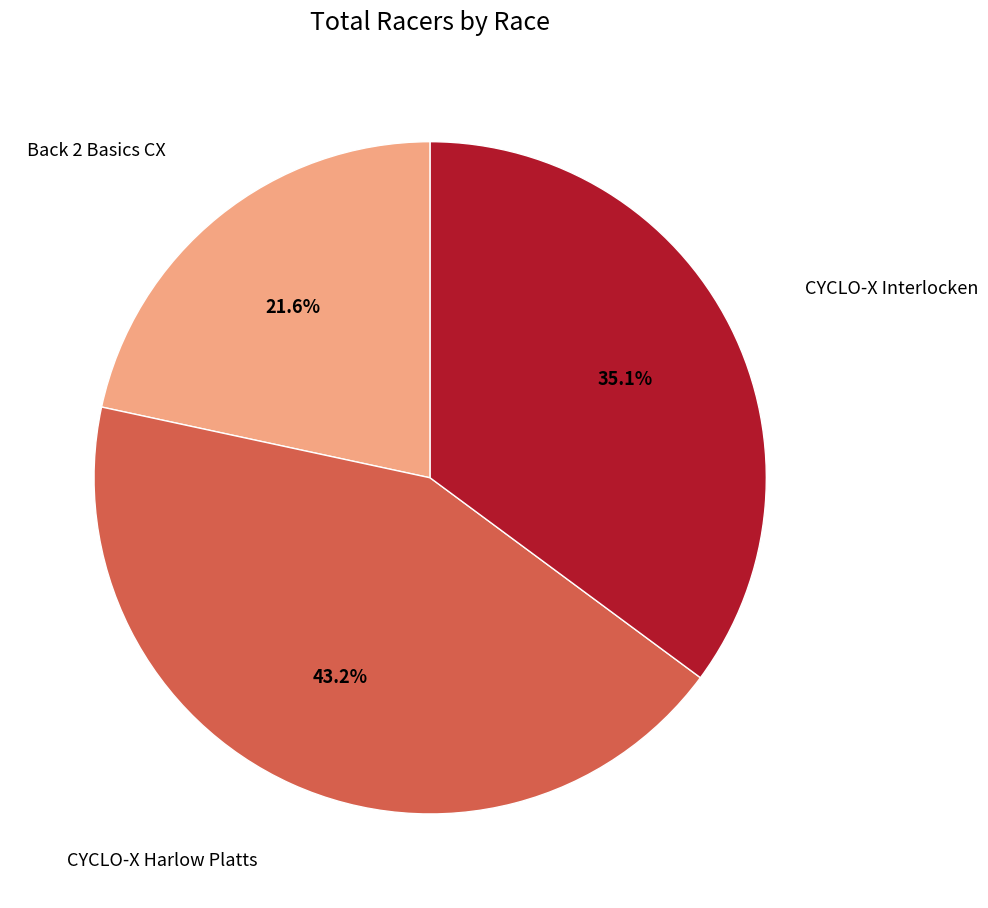

Does any single category account for the majority?

No